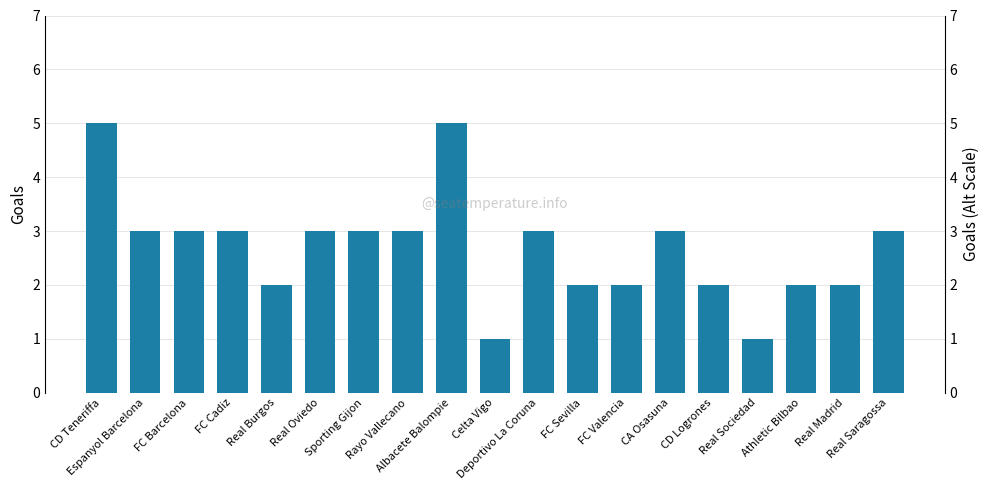

What position from the right is Real Madrid?

2